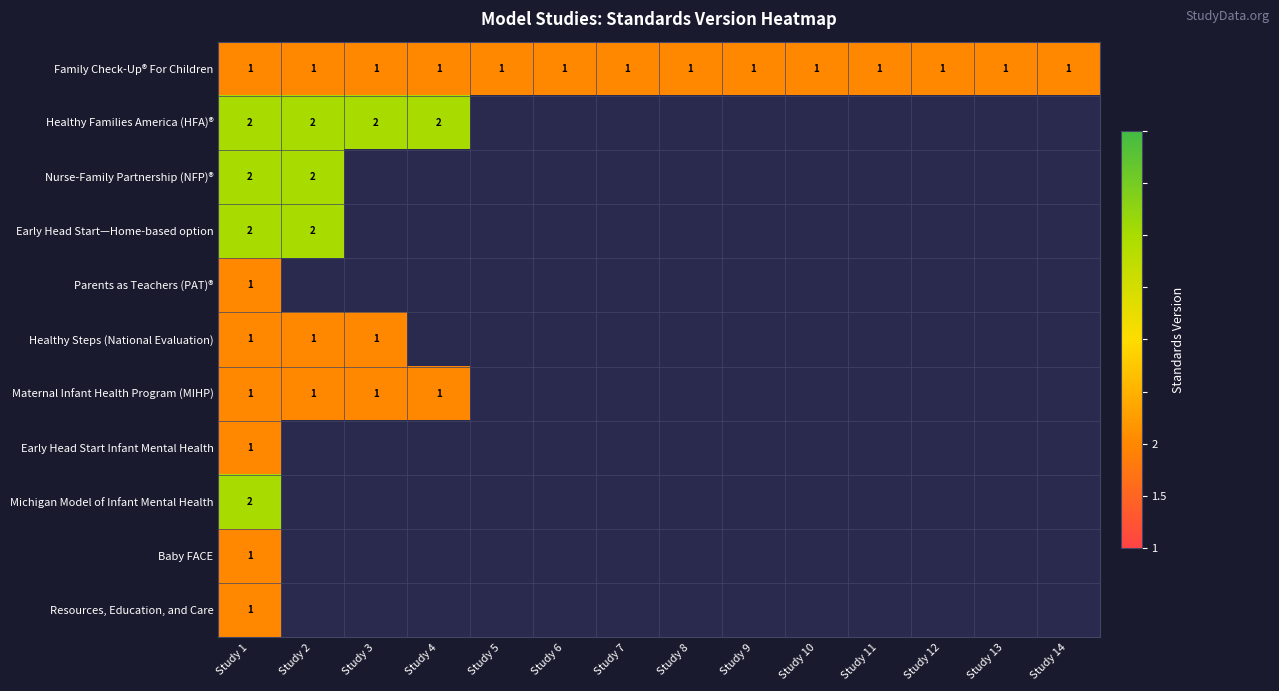

True or false: Family Check-Up® For Children has a value of 1 at Study 5.

True